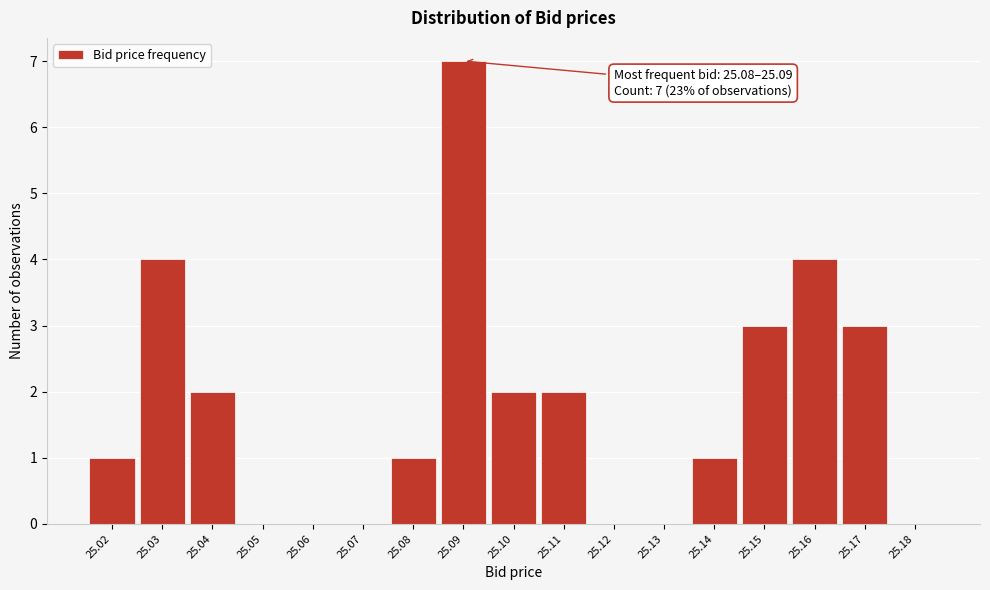

Reading right to left, extract all data points from this chart.

25.18=0	25.17=3	25.16=4	25.15=3	25.14=1	25.13=0	25.12=0	25.11=2	25.10=2	25.09=7	25.08=1	25.07=0	25.06=0	25.05=0	25.04=2	25.03=4	25.02=1